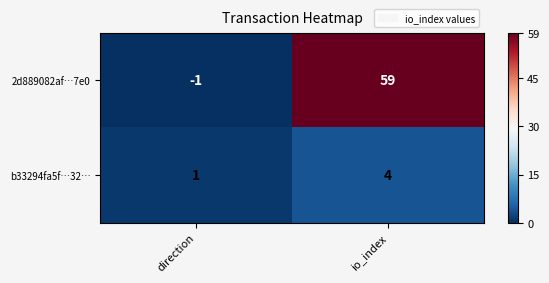

Read the 2d889082af…7e0 value at io_index, to the nearest 5.

60